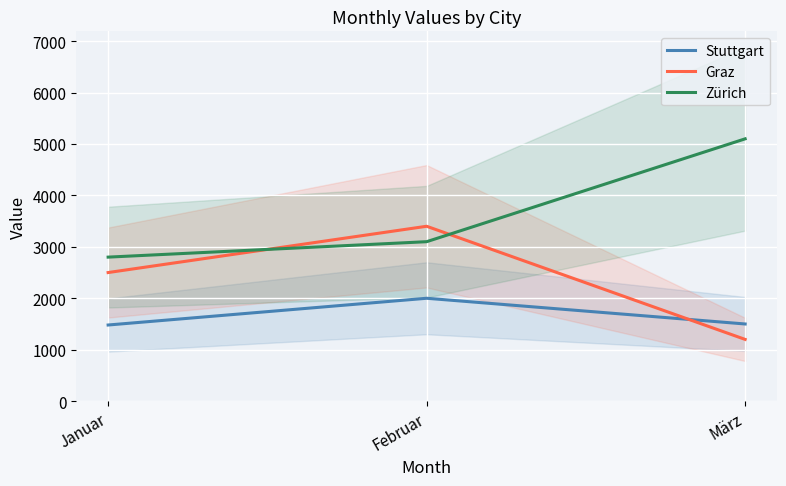

Reading left to right, extract all data points from this chart.

Stuttgart: Januar=1480	Februar=2000	März=1500
Graz: Januar=2500	Februar=3400	März=1200
Zürich: Januar=2800	Februar=3100	März=5100